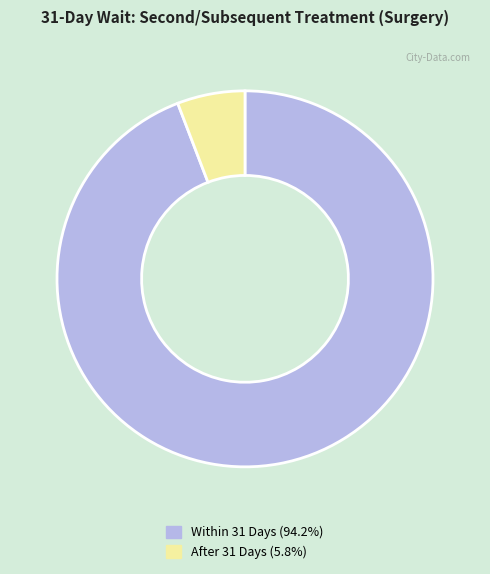

Do Within 31 Days (94.2%) and After 31 Days (5.8%) together represent more than half of the pie?

Yes